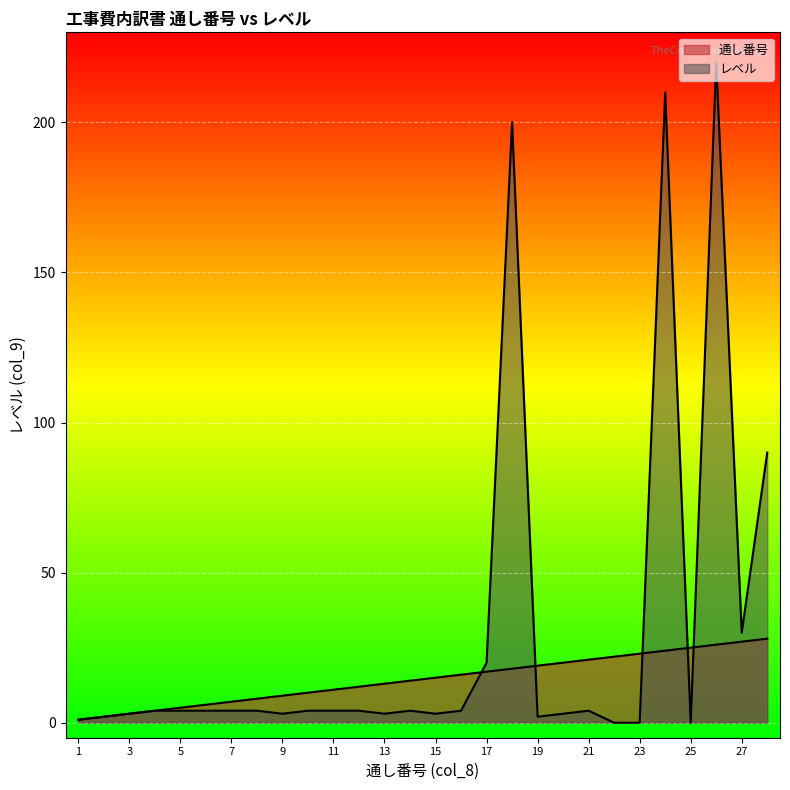

After their last crossing, which series has the higher values: 通し番号 or レベル?

レベル